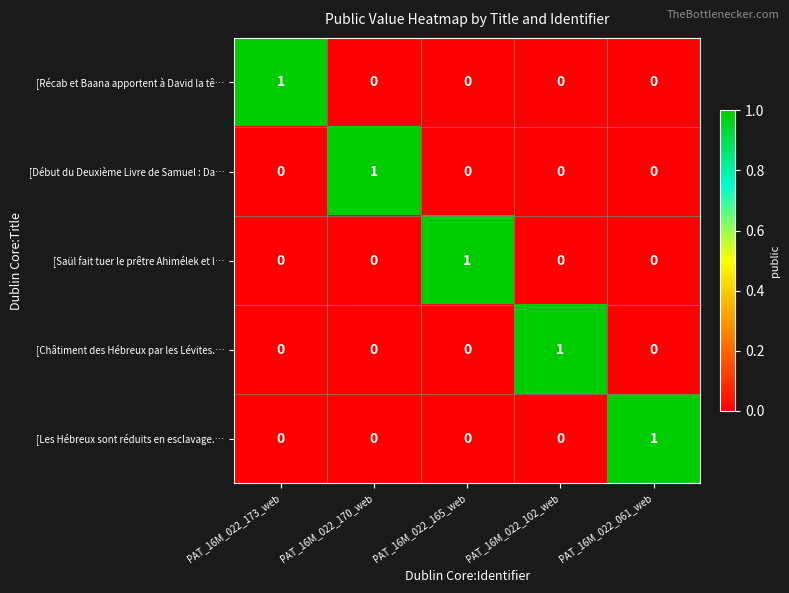

What is the maximum value shown in the chart?

1